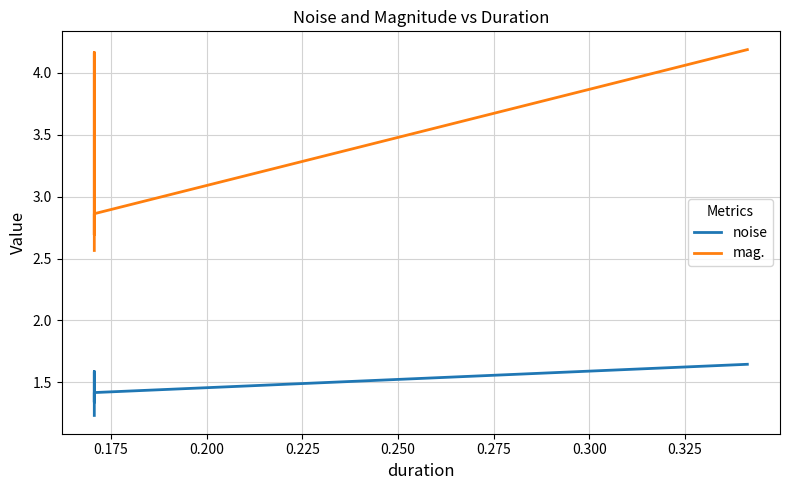

What is the average value of the mag. series?

3.3